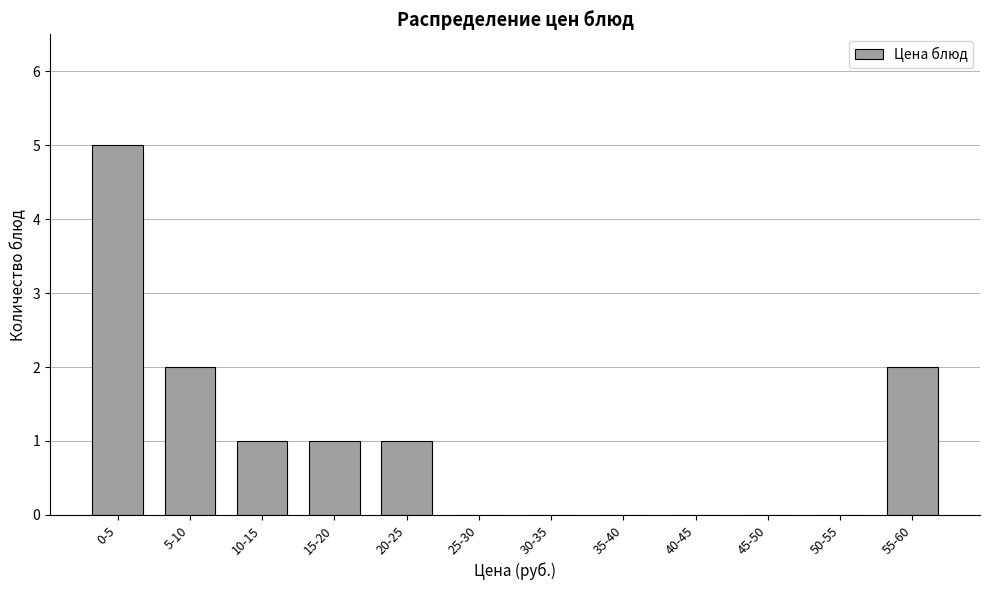

Reading left to right, what are all the values shown in this chart?

0-5=5	5-10=2	10-15=1	15-20=1	20-25=1	25-30=0	30-35=0	35-40=0	40-45=0	45-50=0	50-55=0	55-60=2